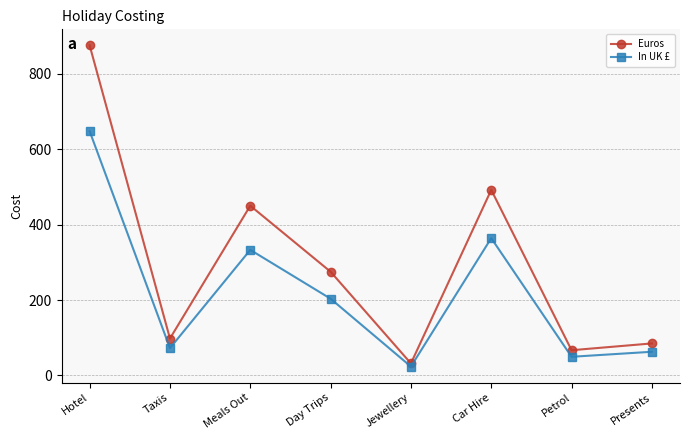

In In UK £, how many points are lower than both neighbors (excluding endpoints)?

3